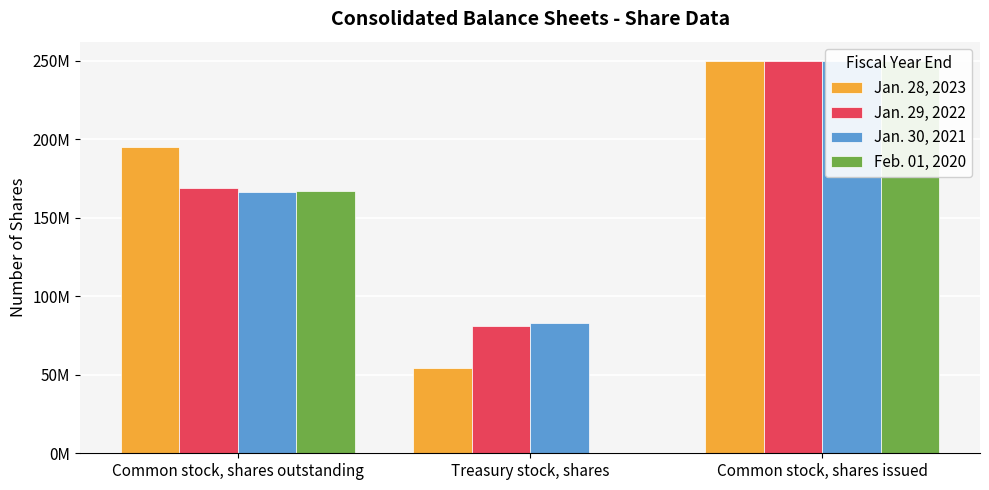

True or false: Jan. 29, 2022 has a value of 80867000 at Treasury stock, shares.

True